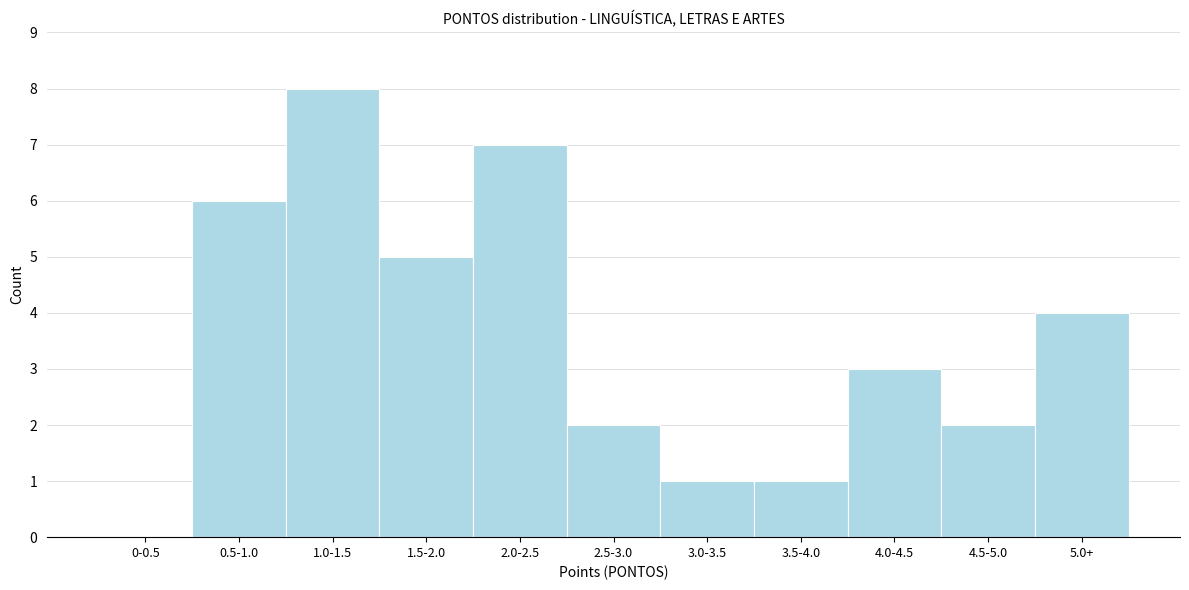

Reading left to right, extract all data points from this chart.

0-0.5=0	0.5-1.0=6	1.0-1.5=8	1.5-2.0=5	2.0-2.5=7	2.5-3.0=2	3.0-3.5=1	3.5-4.0=1	4.0-4.5=3	4.5-5.0=2	5.0+=4